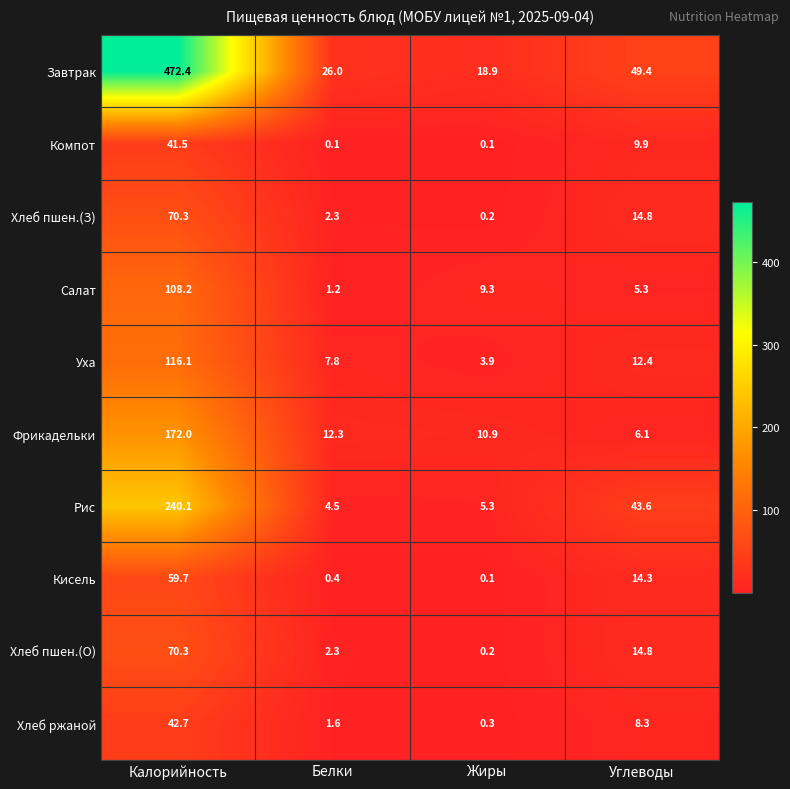

Rank the categories by Фрикадельки value from lowest to highest.

Углеводы, Жиры, Белки, Калорийность